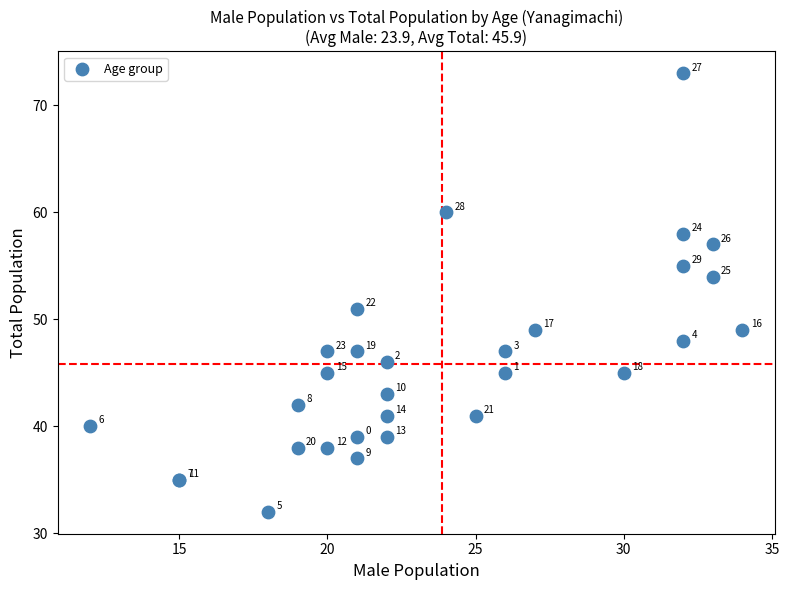

What Y value in the scatter plot is closest to 52?

51